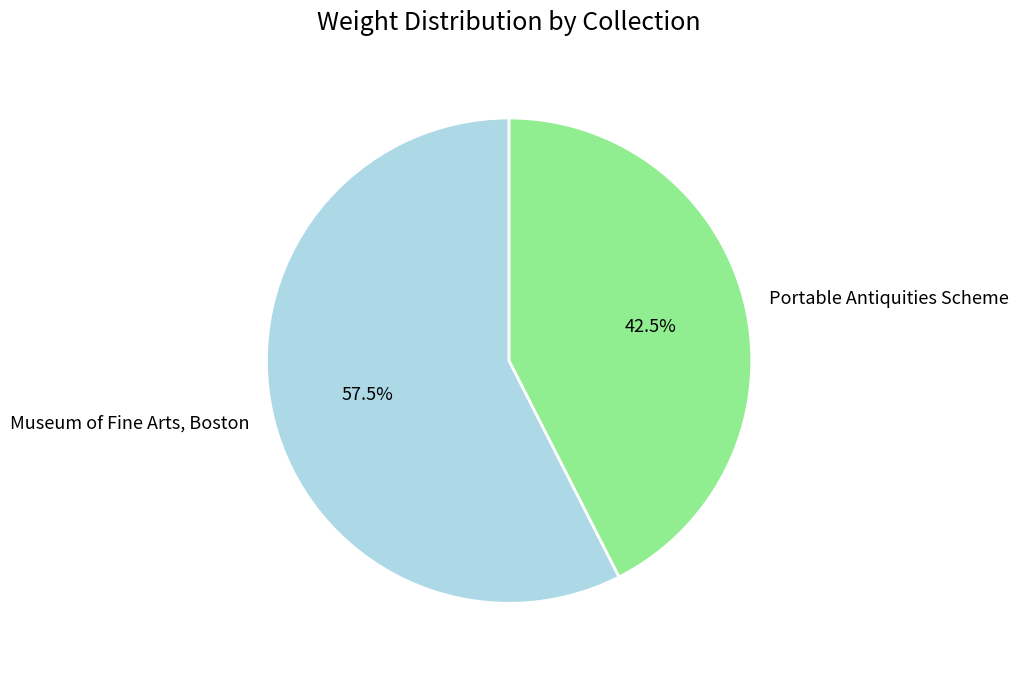

What portion of the pie excludes Portable Antiquities Scheme?

57.5%